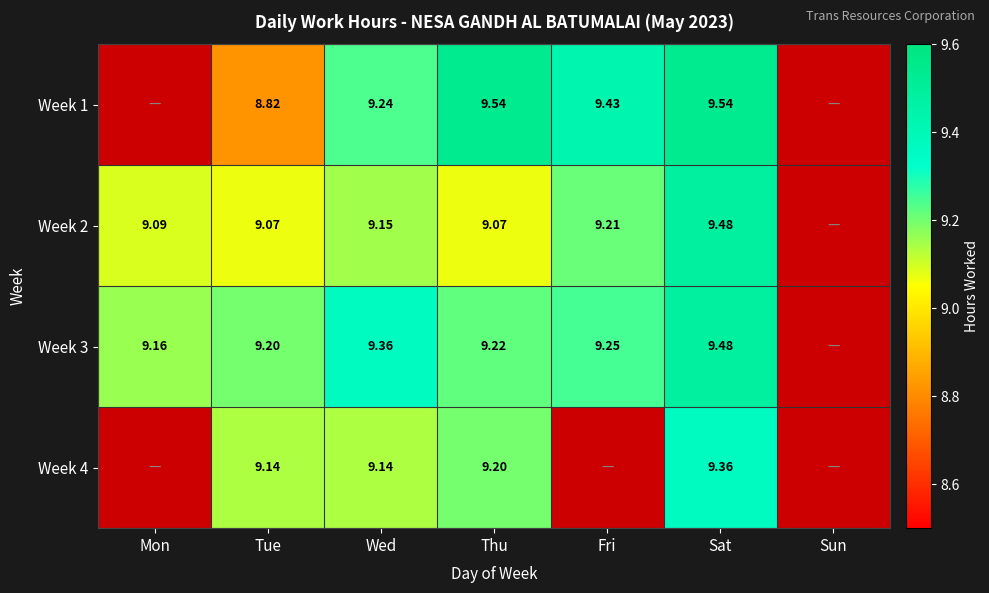

Which series changed the most between Thu and Sat?

Week 2